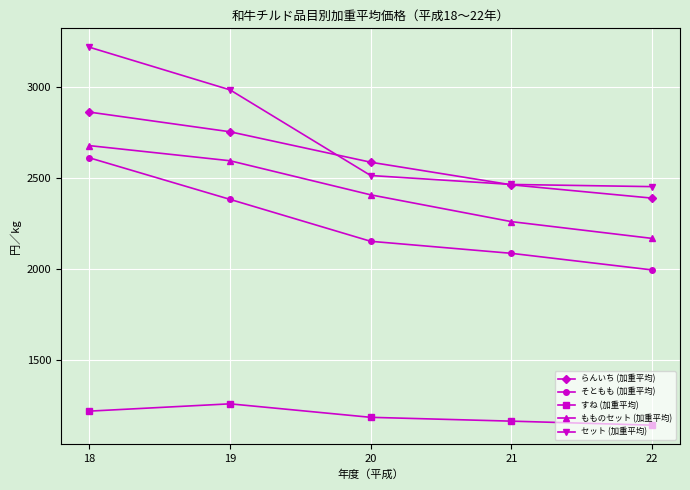

Where does the セット (加重平均) series first go above 2512?

18